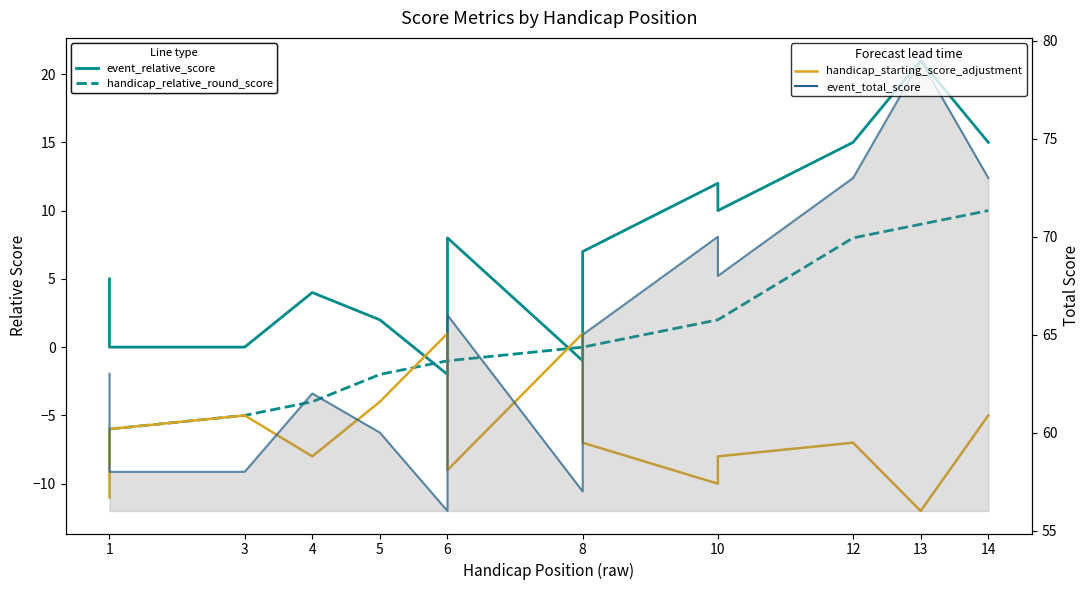

Which series ends up on top after the final intersection of handicap_relative_round_score and handicap_starting_score_adjustment?

handicap_relative_round_score